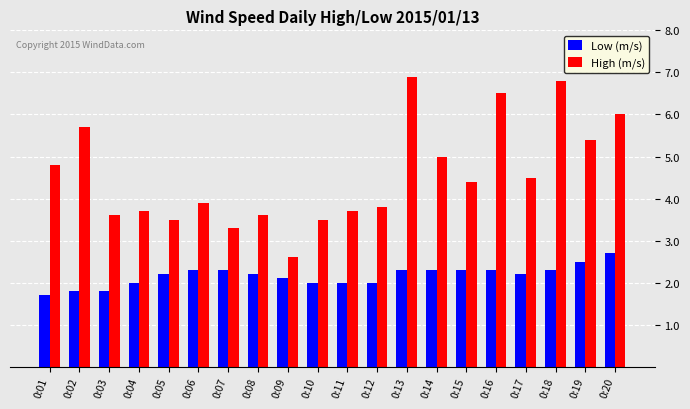

Are the bars grouped side by side (vs. stacked)?

Yes